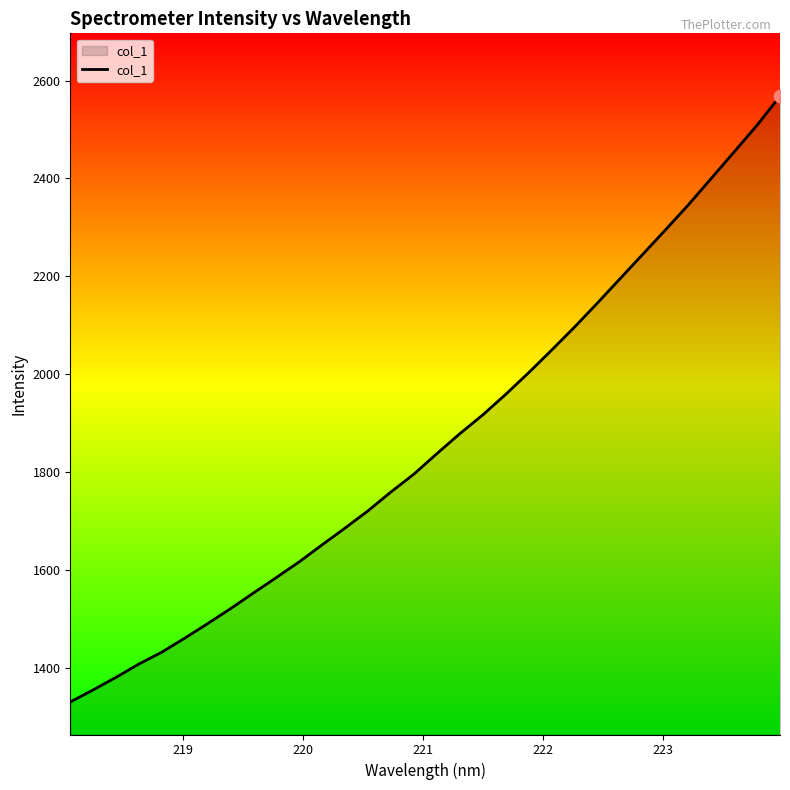

What is the maximum value shown in the chart?

2568.1